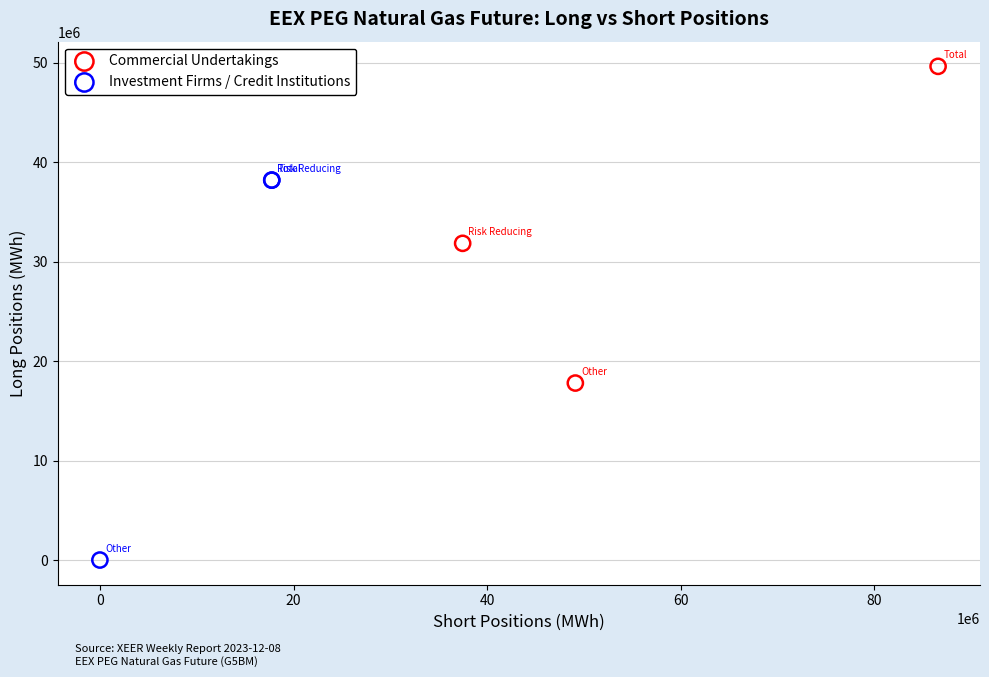

Which series has the widest spread of Y values?

Investment Firms / Credit Institutions